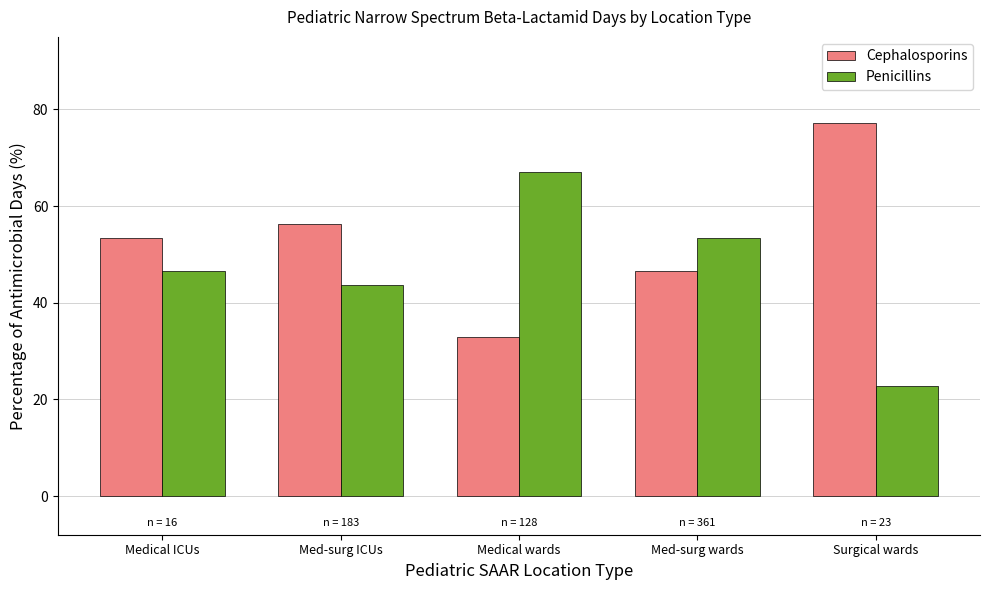

At how many categories does at least one series exceed 33?

5